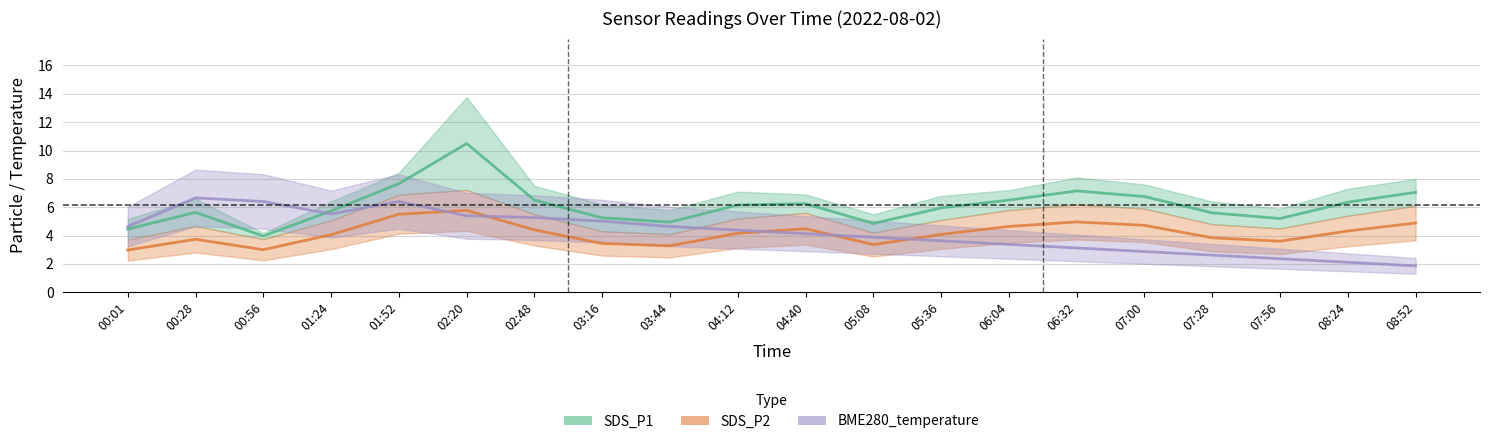

How many intersections are there between SDS_P2 and BME280_temperature?

5